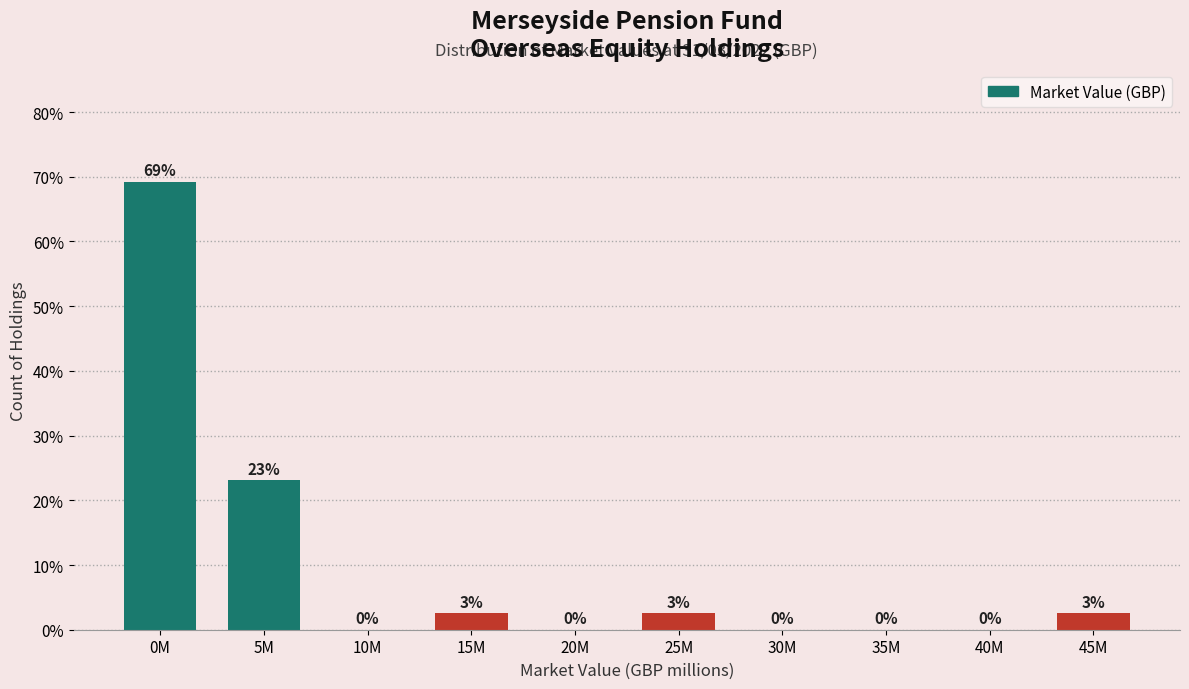

What is the ratio of the value at 5M to the value at 0M?

0.3